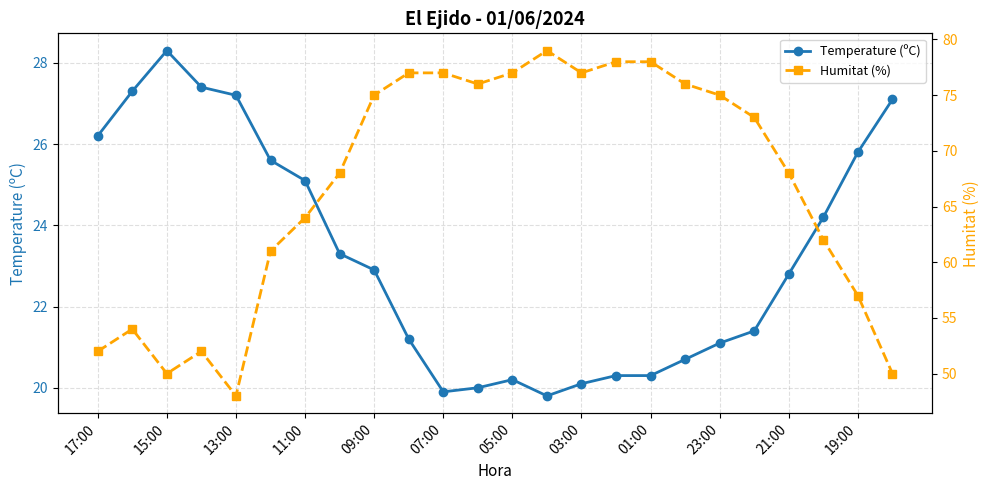

The value of Temperature (ºC) at 23:00 is 6.4. True or false?

False